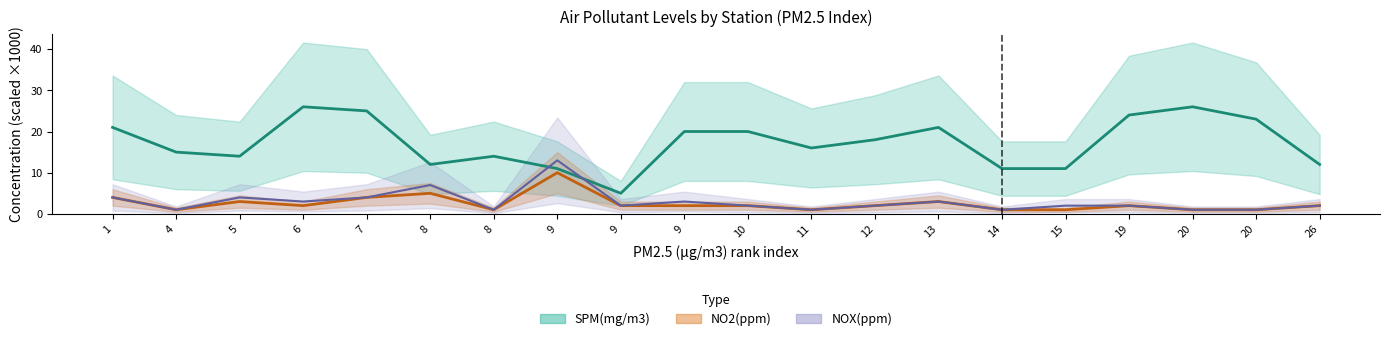

Where is SPM(mg/m3) nearest to the value 15?

4